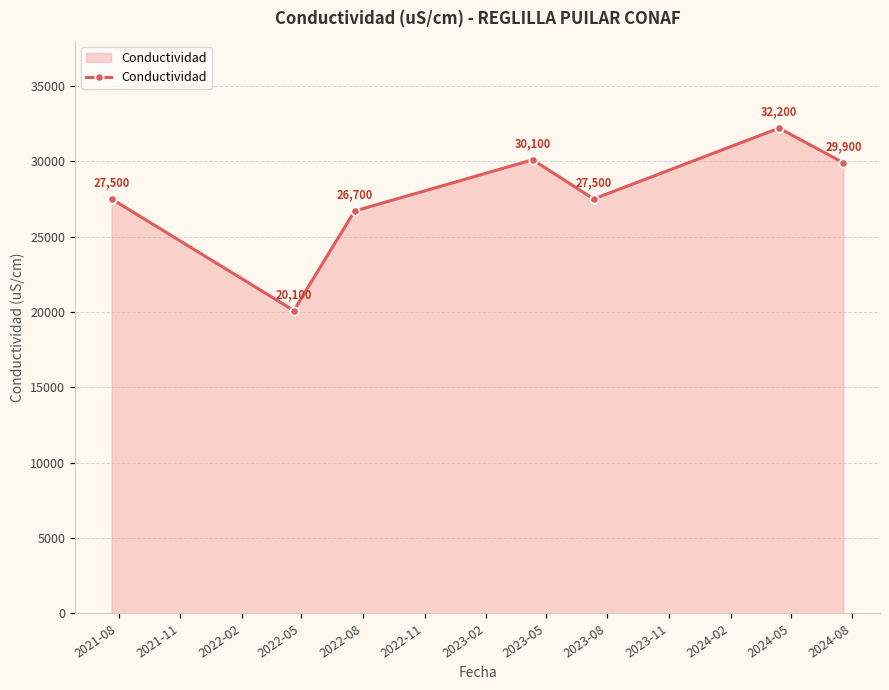

What is the value of the 6th point from the left?

32200